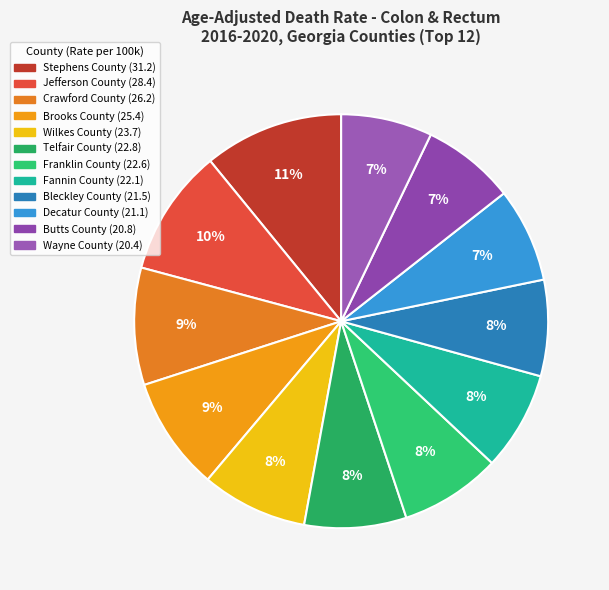

Is the sum of Wilkes County and Butts County greater than half?

No